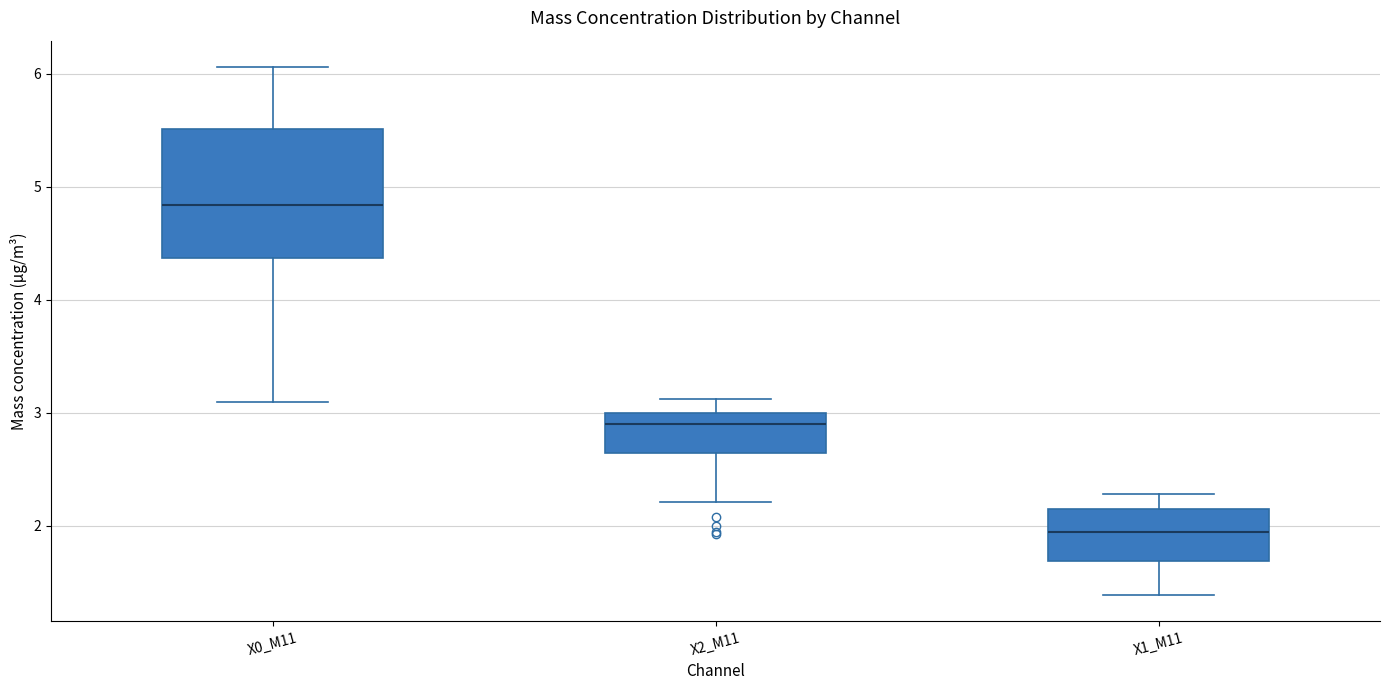

Reading left to right, transcribe this box plot: for each box, give where its median line is, the range the box spans, and where its two whiskers end, as read against the y-axis. The values are not printed on the chart, so give them approximately, as read against the axis.

X0_M11: median 4.8, box 4.4 to 5.5, whiskers 3.1 to 6.1
X2_M11: median 2.9, box 2.6 to 3.0, whiskers 2.2 to 3.1
X1_M11: median 2.0, box 1.7 to 2.1, whiskers 1.4 to 2.3